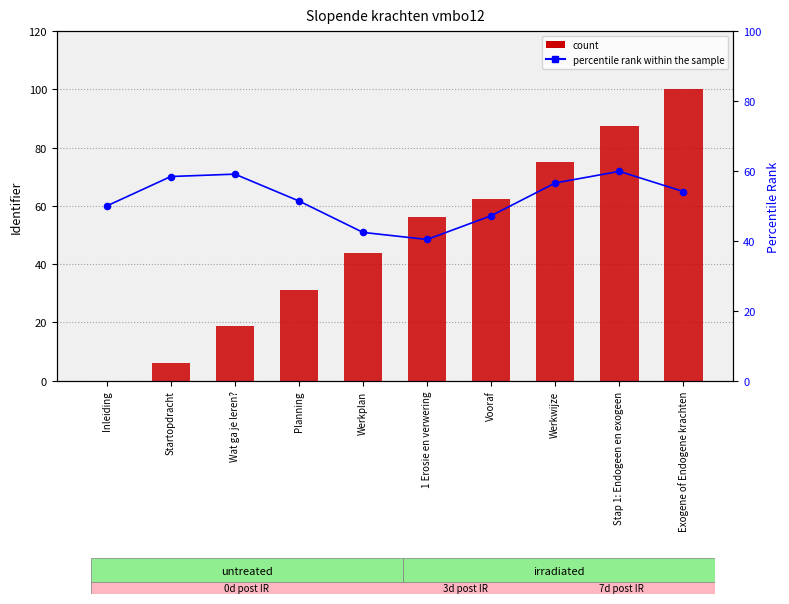

What is the total value across all series at Exogene of Endogene krachten?

154.1